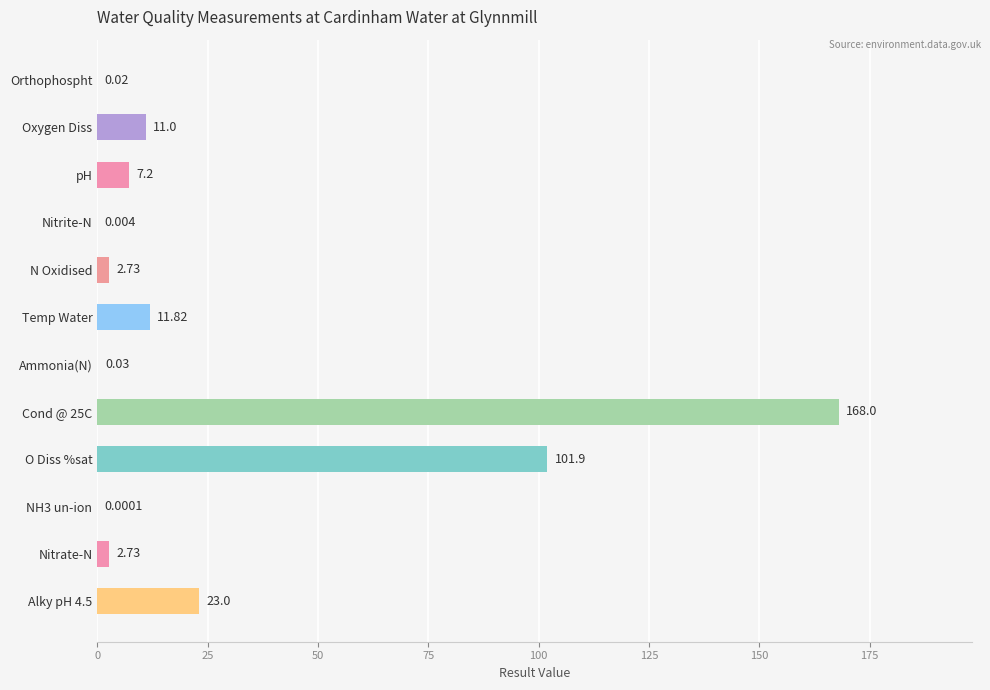

Which has a higher value, Orthophospht or Nitrite-N?

Orthophospht